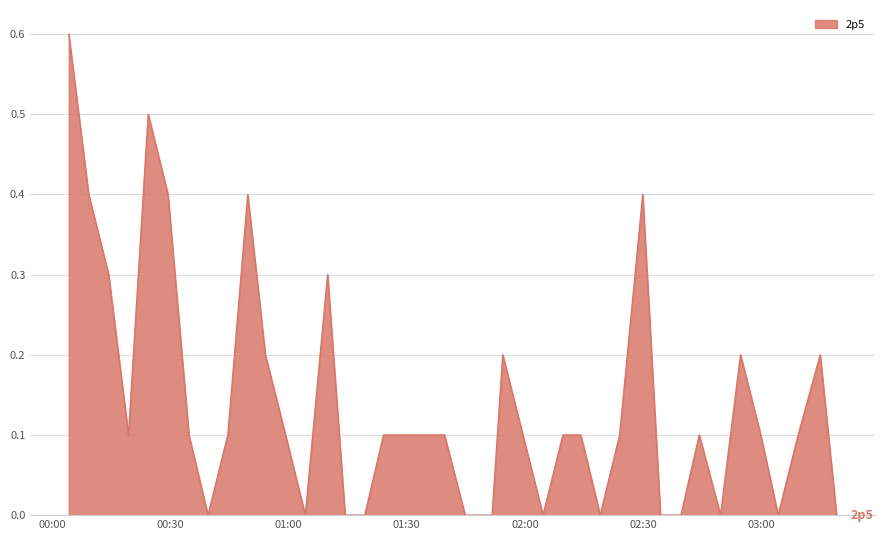

Does the chart have visible grid lines?

Yes